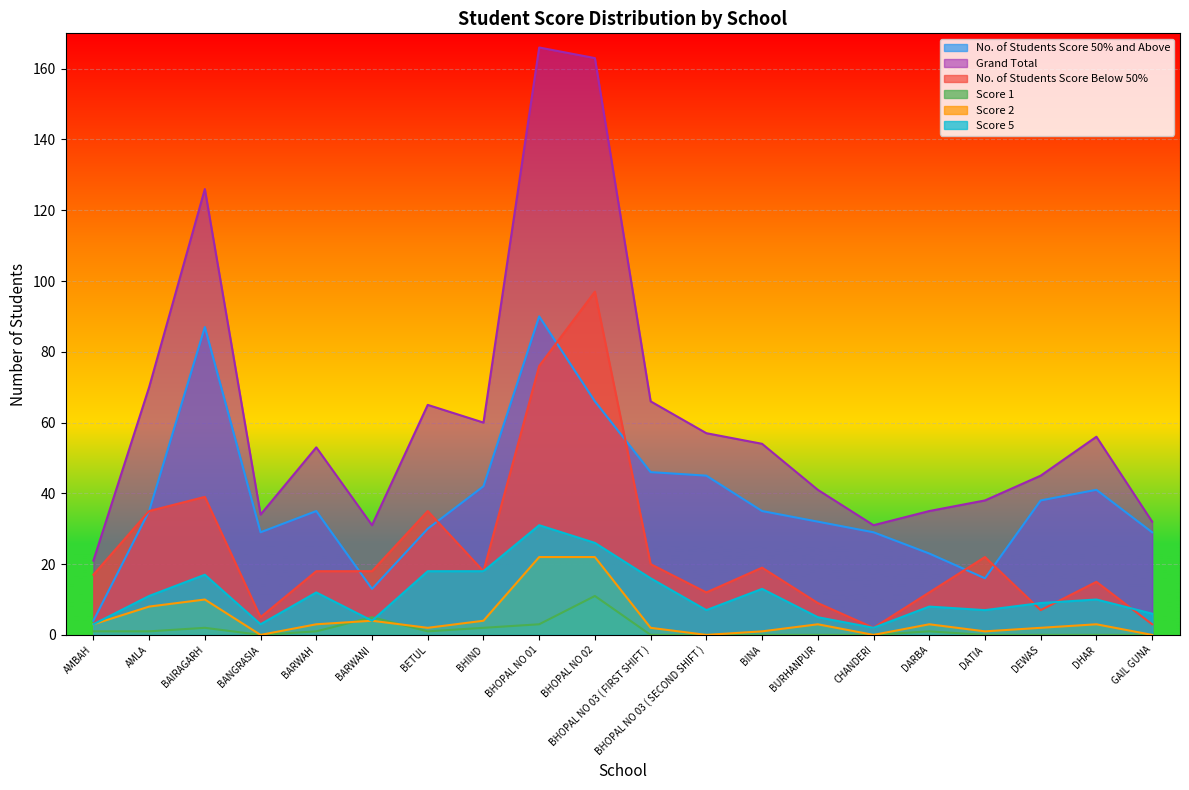

True or false: Score 1 and No. of Students Score 50% and Above cross at least once.

False